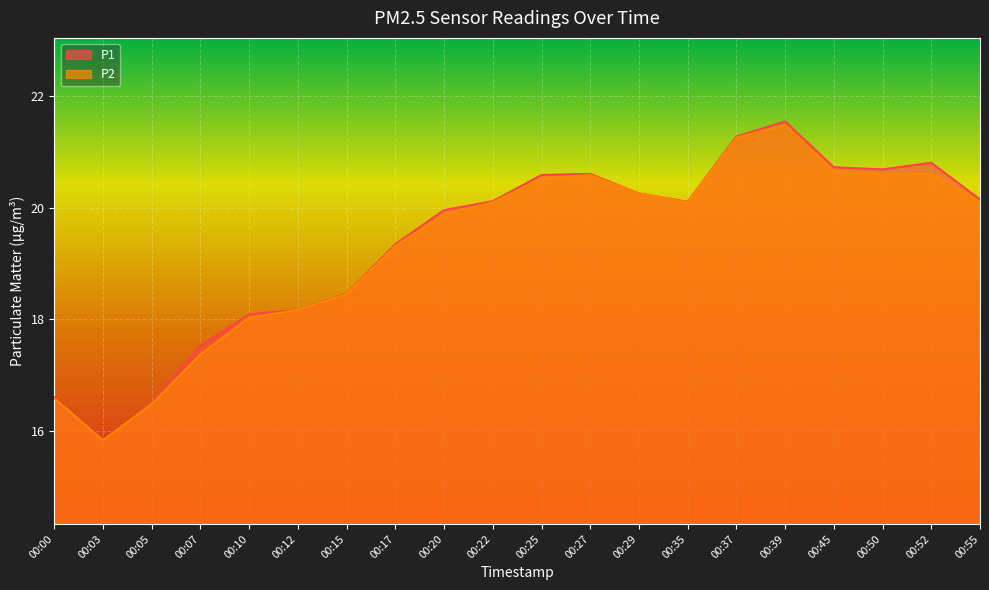

Which series has the largest range (max minus min)?

P1